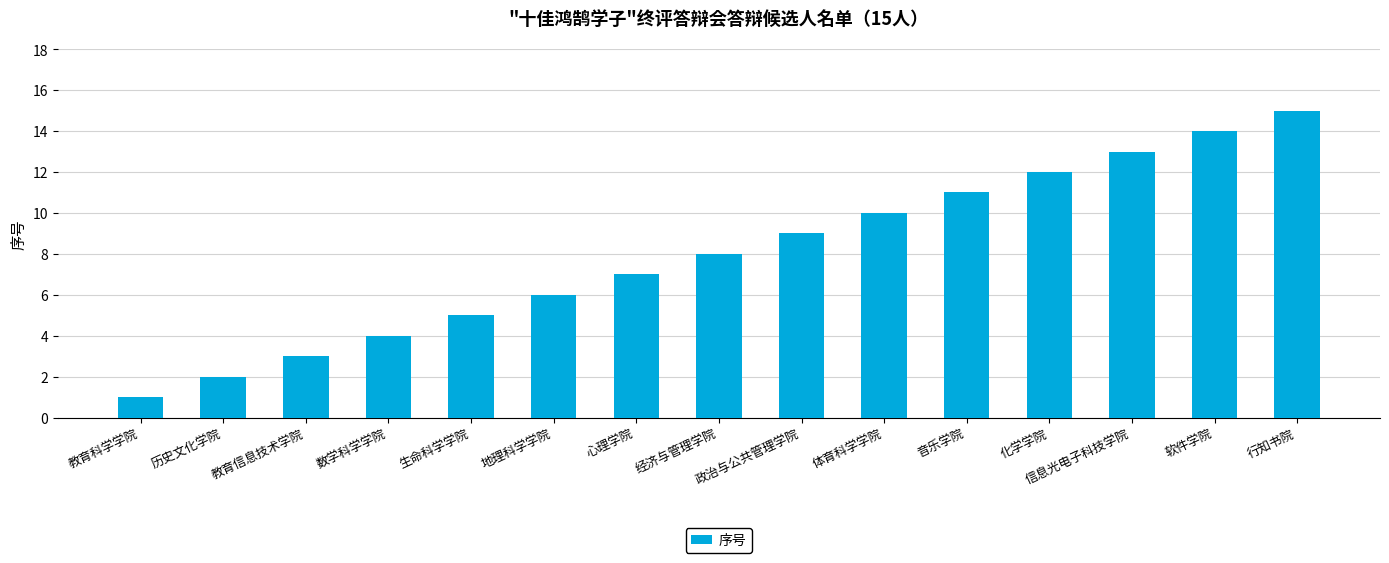

Is it true that the value at 历史文化学院 is 1?

False